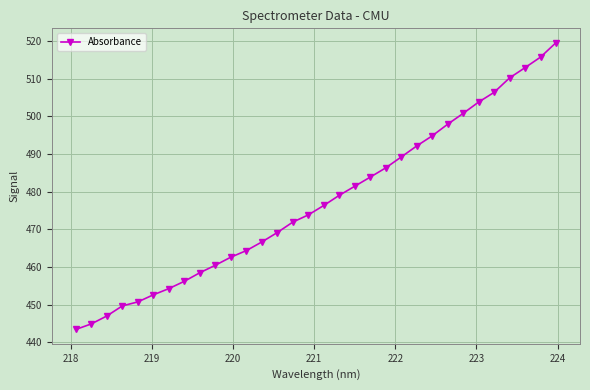

What is the greatest value displayed?

519.6